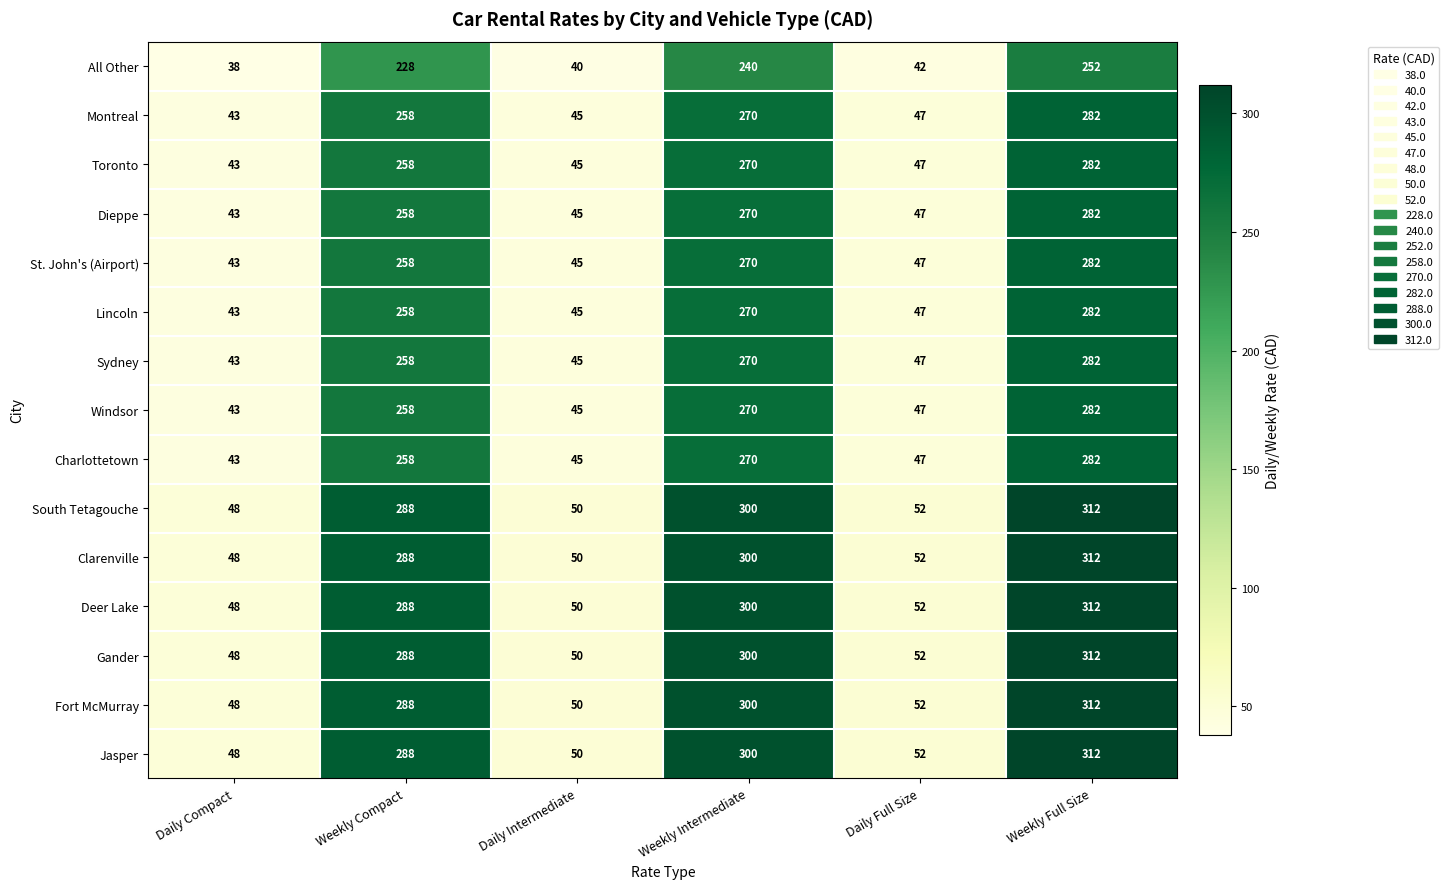

What is the spread (max minus min) of values at Daily Intermediate?

10